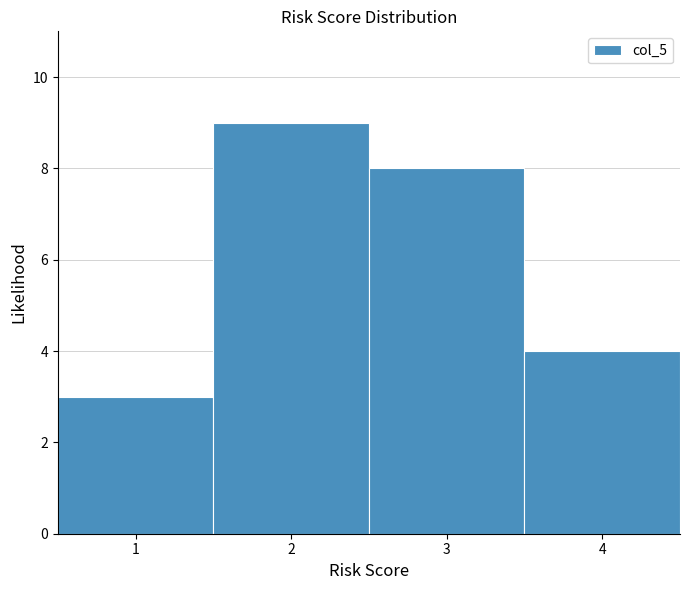

Reading left to right, list every bar in this chart as the range it spans on the x-axis followed by its height. The values are not printed on the chart, so give them approximately, as read against the axis.

0.5 to 1.5: 3
1.5 to 2.5: 9
2.5 to 3.5: 8
3.5 to 4.5: 4